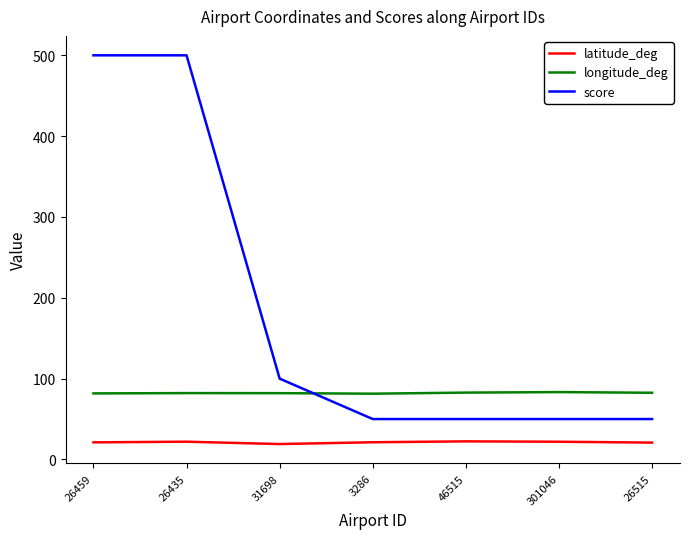

Is it true that latitude_deg equals 21.9 at 301046?

True